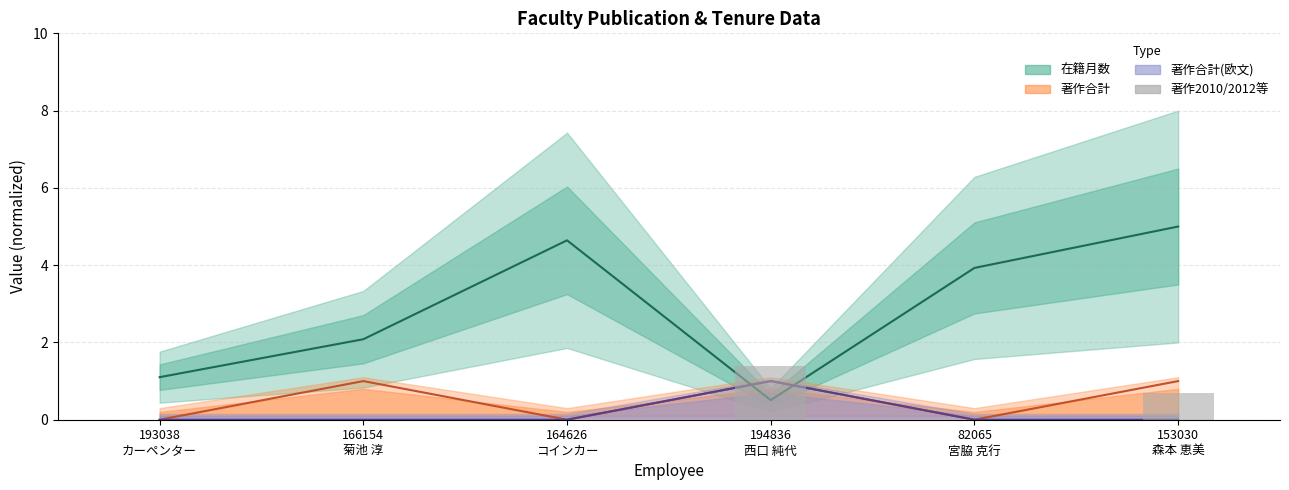

Which label corresponds to the smallest value in the chart?

193038
カーペンター